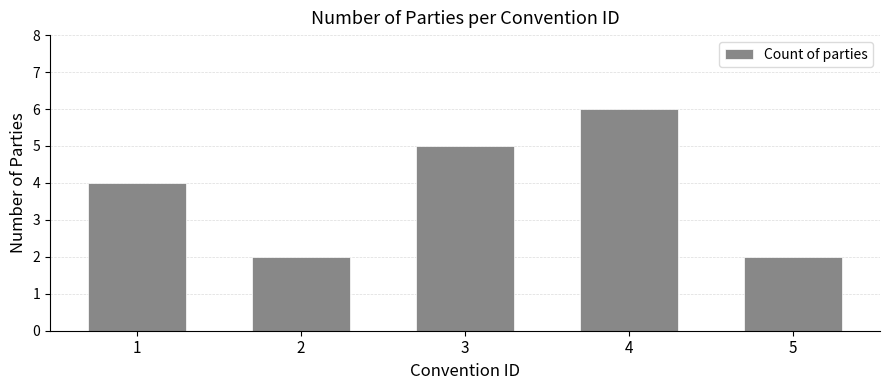

Count the values in the range 2 to 5.

4